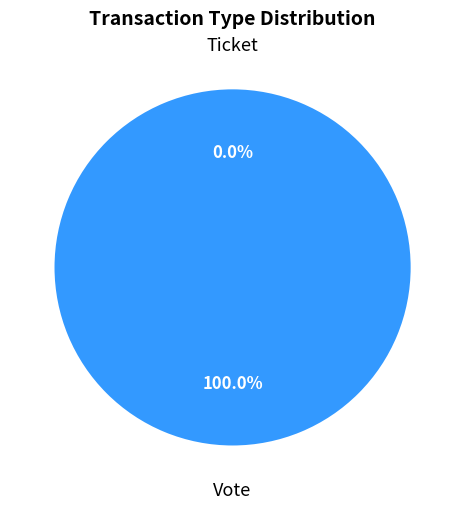

What is the largest slice in the pie chart?

Vote